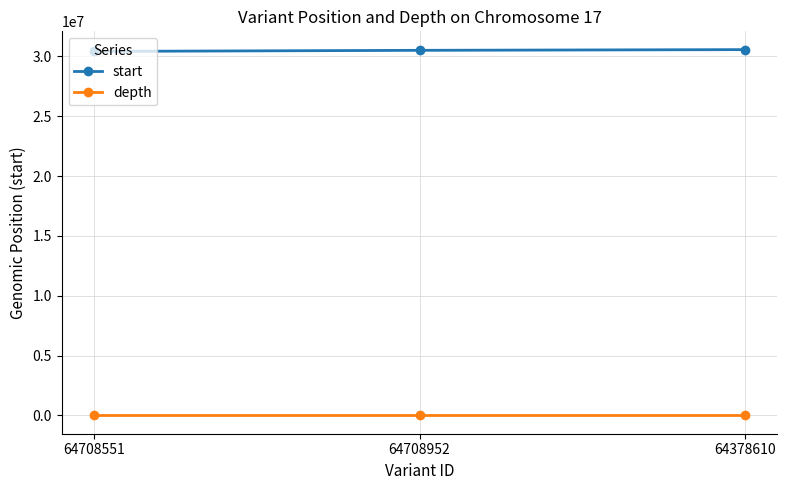

What is the maximum value for start?

30574196